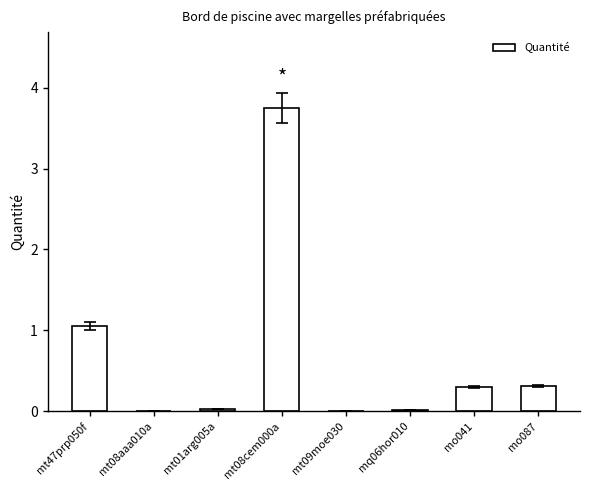

Are the bars grouped side by side (vs. stacked)?

No